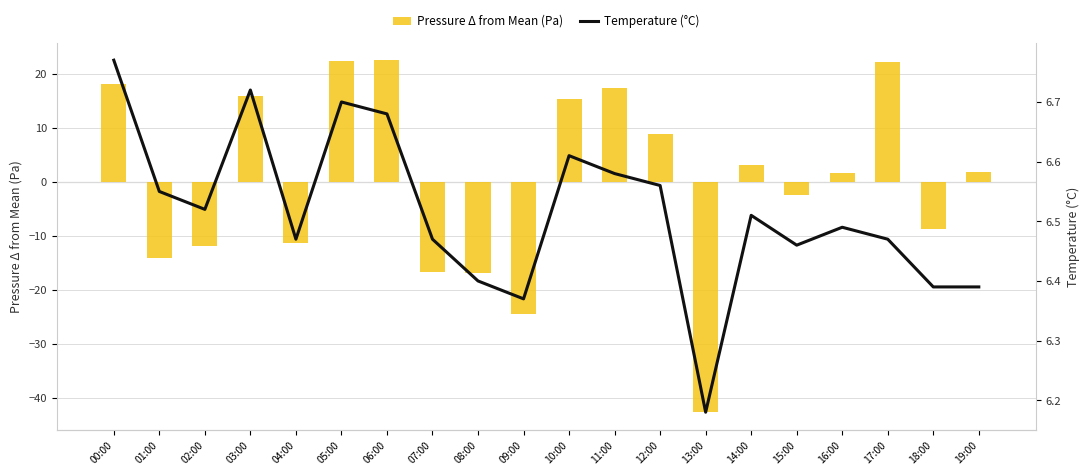

What is the highest value of the Temperature (°C) series?

6.8